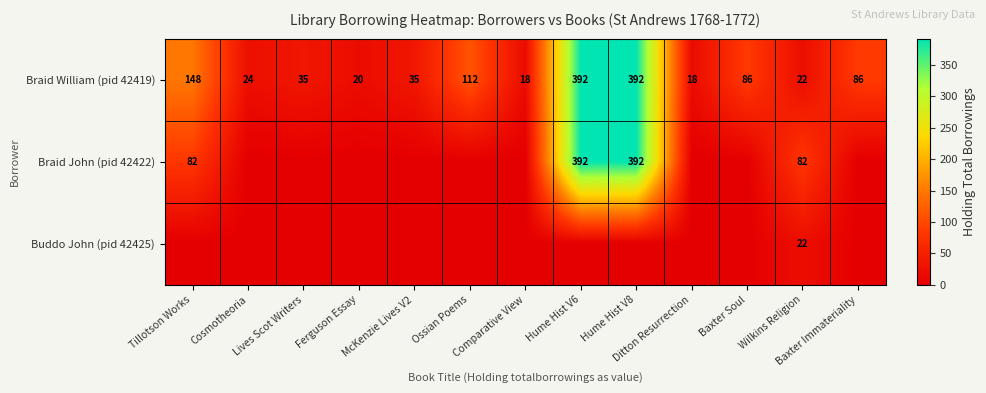

What is the difference between the maximum and minimum values in the Braid William (pid 42419) series?

374